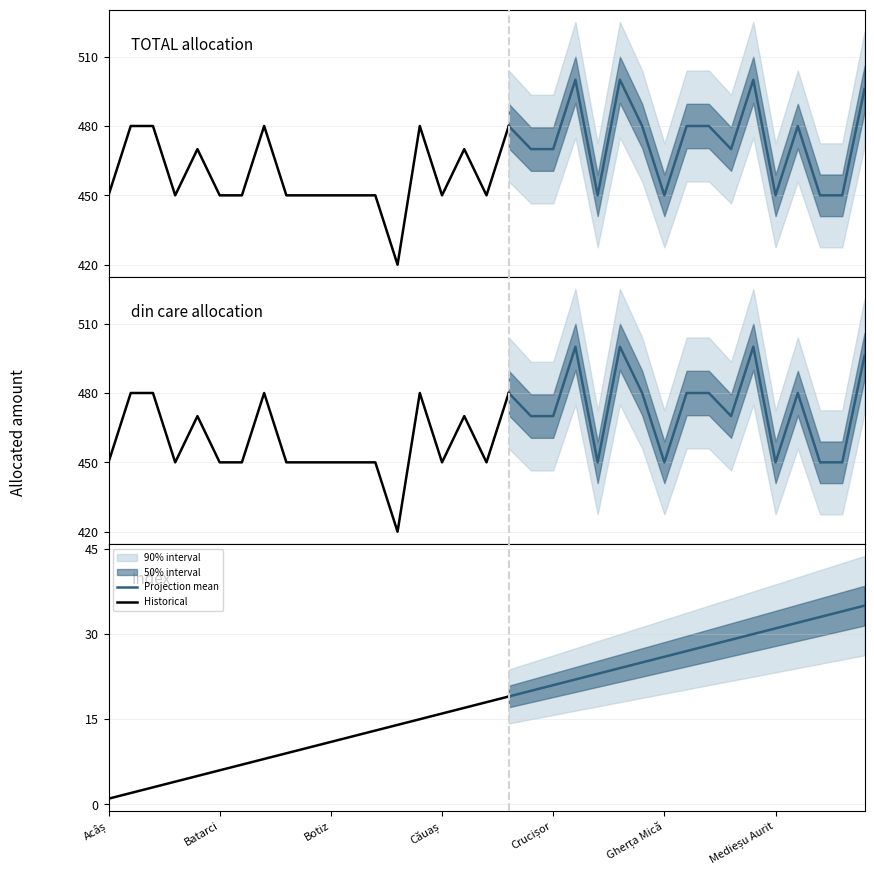

What is the difference between the highest and lowest values at Bârsau?

465